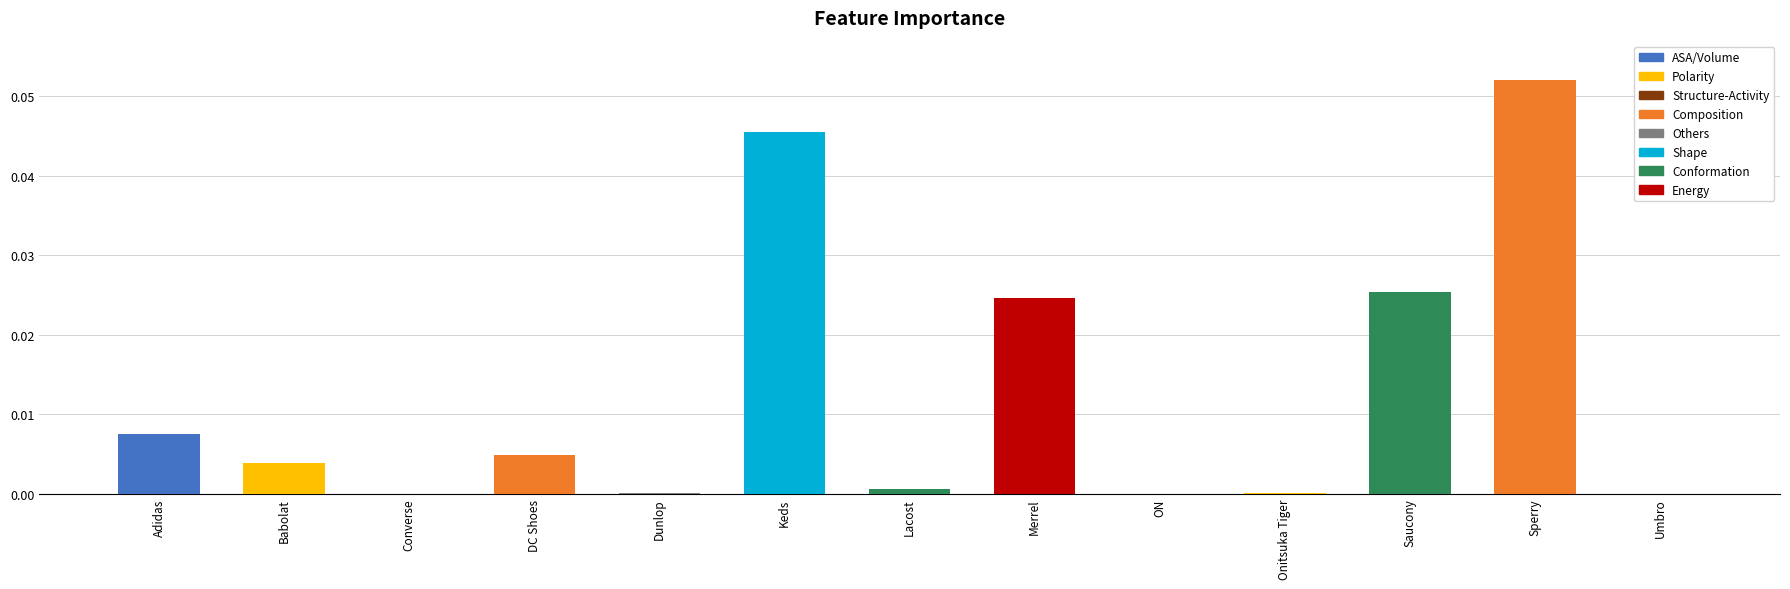

Which has a higher value, Umbro or Adidas?

Adidas